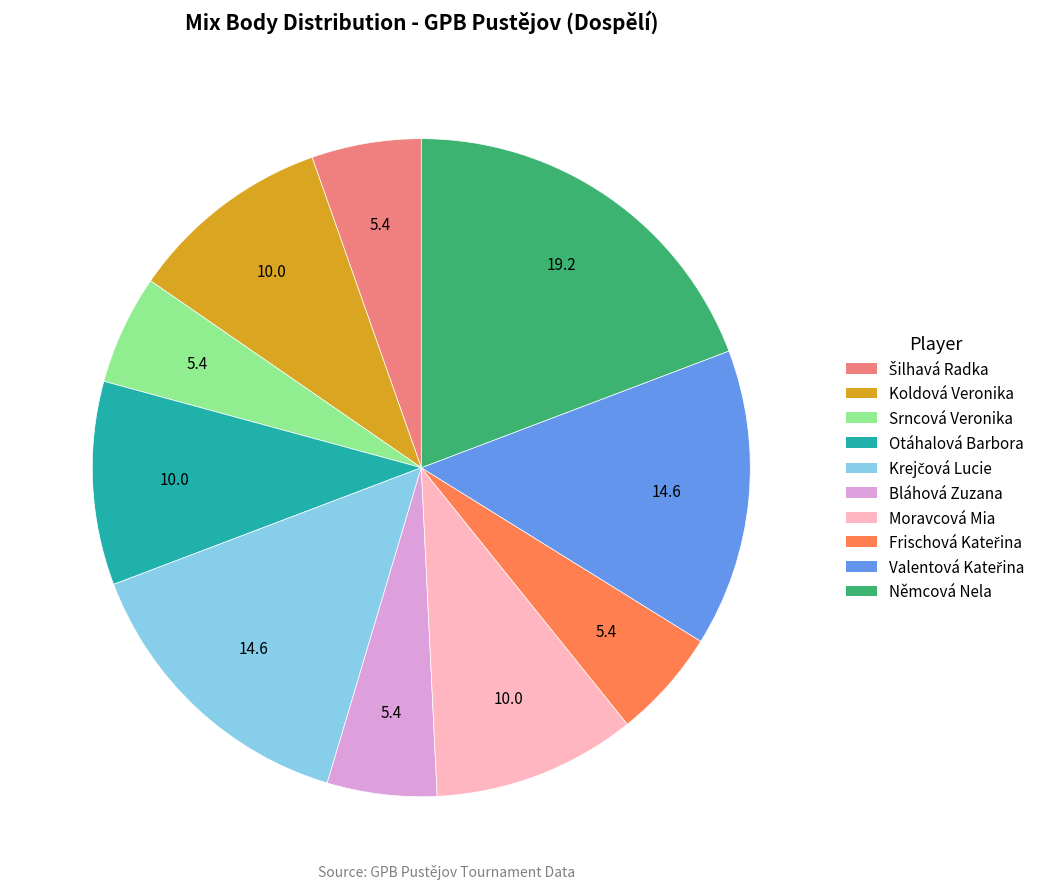

Is it true that Moravcová Mia is 24% of the pie?

False